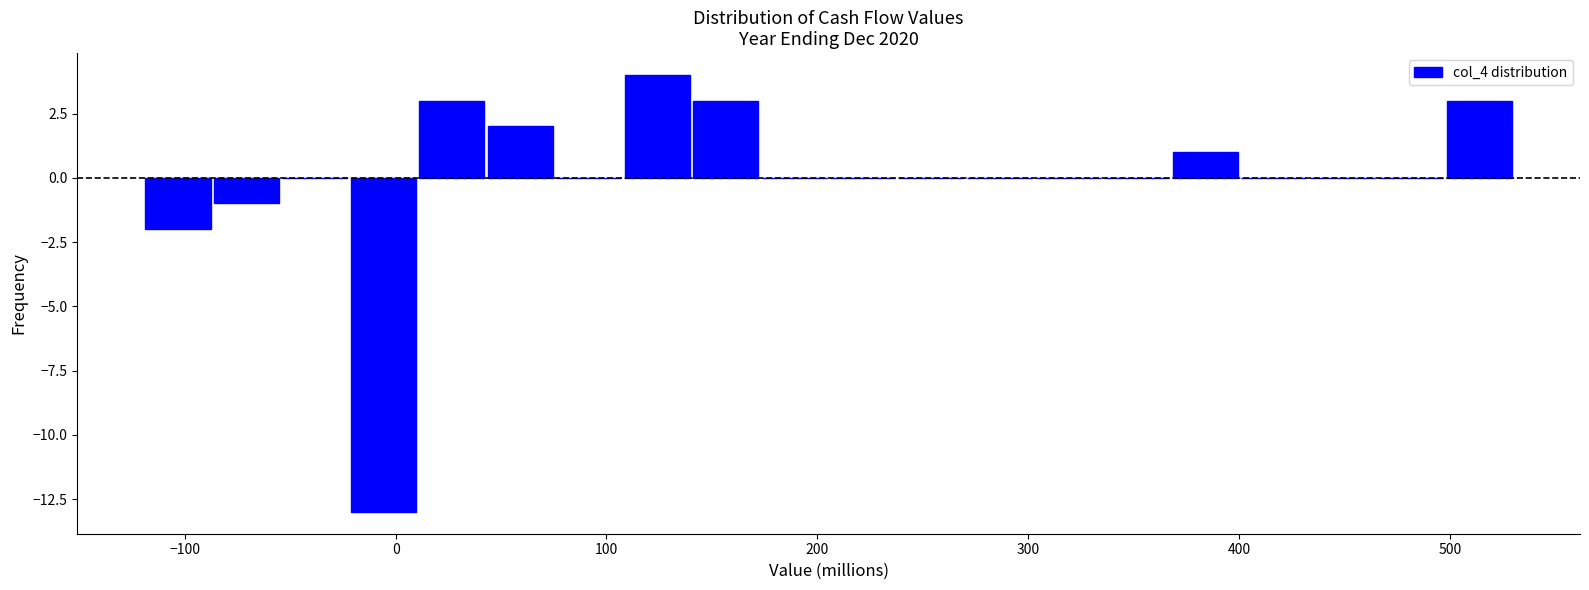

Around what value on the x-axis is the tallest bar? Give the approximate position of its centre, as read against the axis.

120